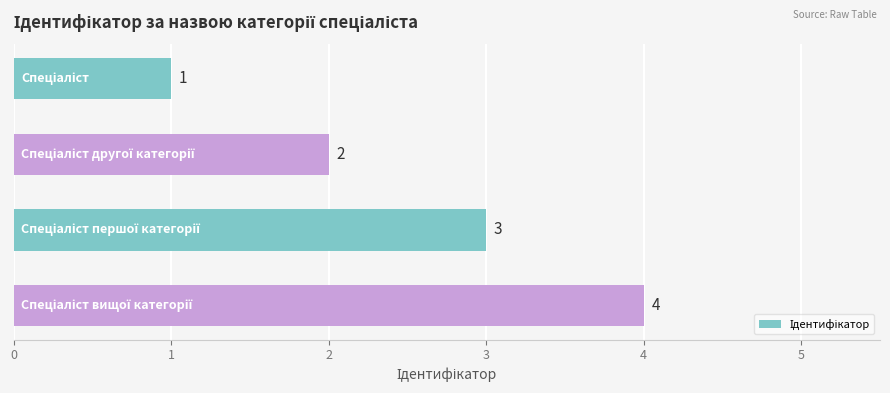

Does the chart contain stacked bars?

No